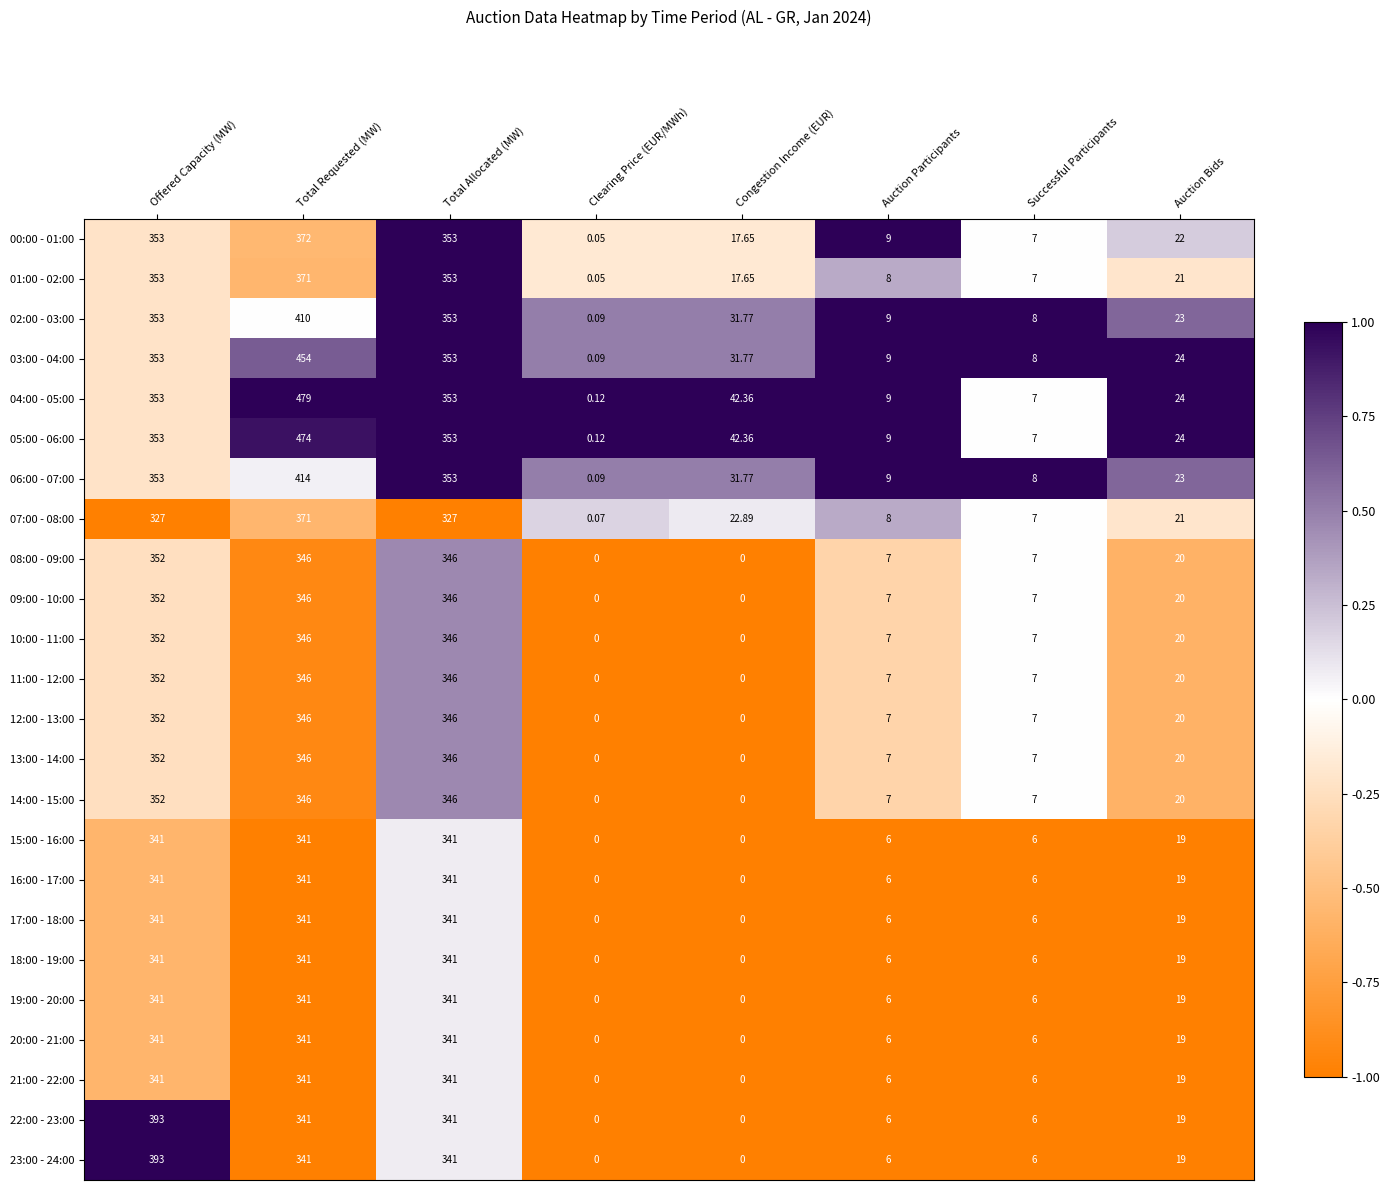

Which category has the highest value in the 13:00 - 14:00 series?

Offered Capacity (MW)